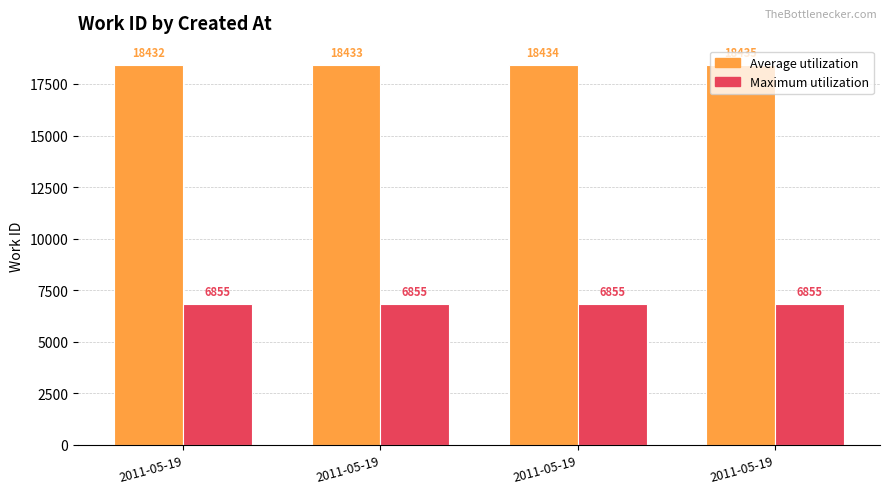

Rank the series at 2011-05-19 from highest to lowest value.

Average utilization, Maximum utilization